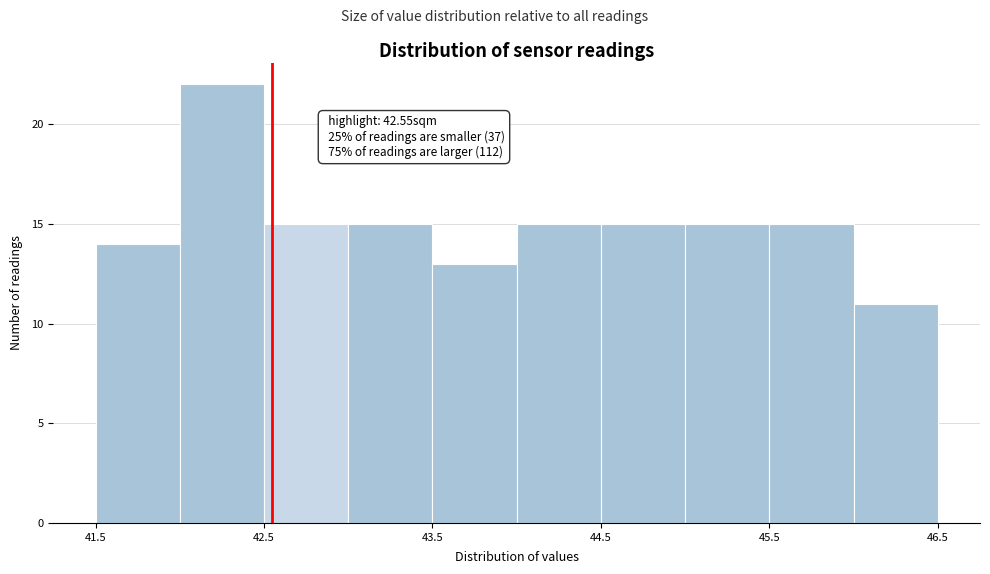

Over which range of the x-axis is the bar tallest?

42.0 to 42.5